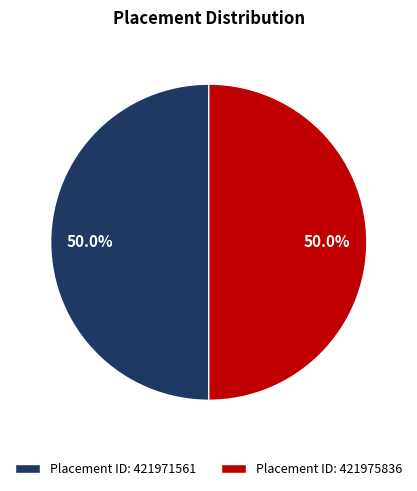

What is the total percentage of Placement ID: 421975836 and Placement ID: 421971561?

100.0%